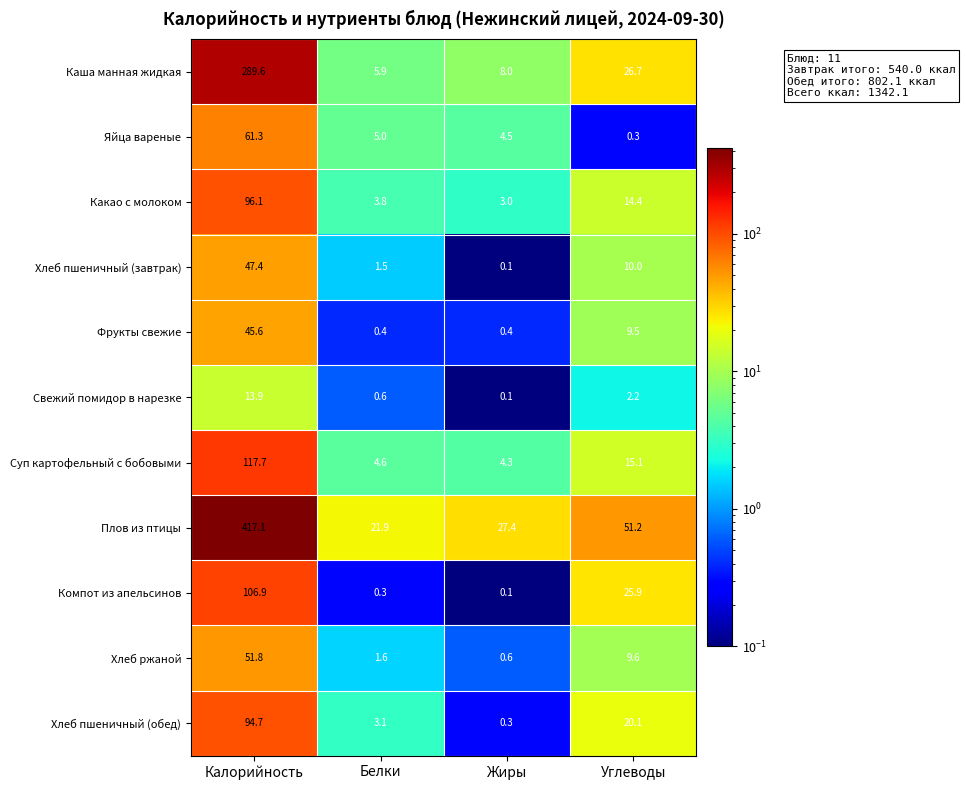

List the series in order of their peak value, highest first.

Плов из птицы, Каша манная жидкая, Суп картофельный с бобовыми, Компот из апельсинов, Какао с молоком, Хлеб пшеничный (обед), Яйца вареные, Хлеб ржаной, Хлеб пшеничный (завтрак), Фрукты свежие, Свежий помидор в нарезке